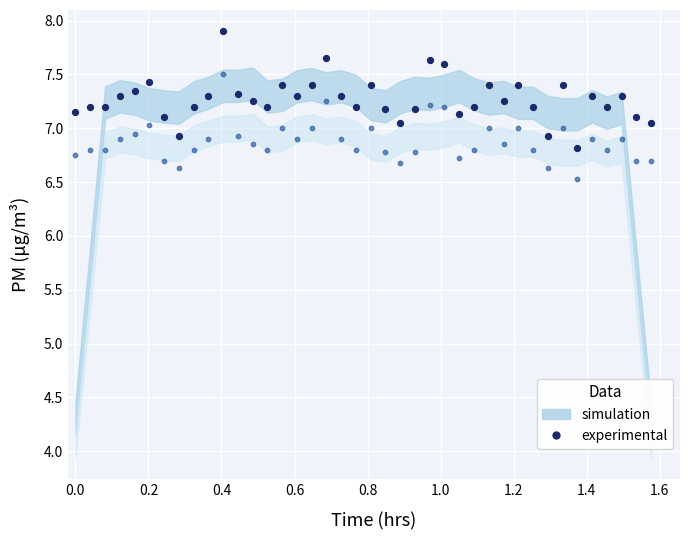

Across all data points, what is the range of X values (max minus min)?

1.6